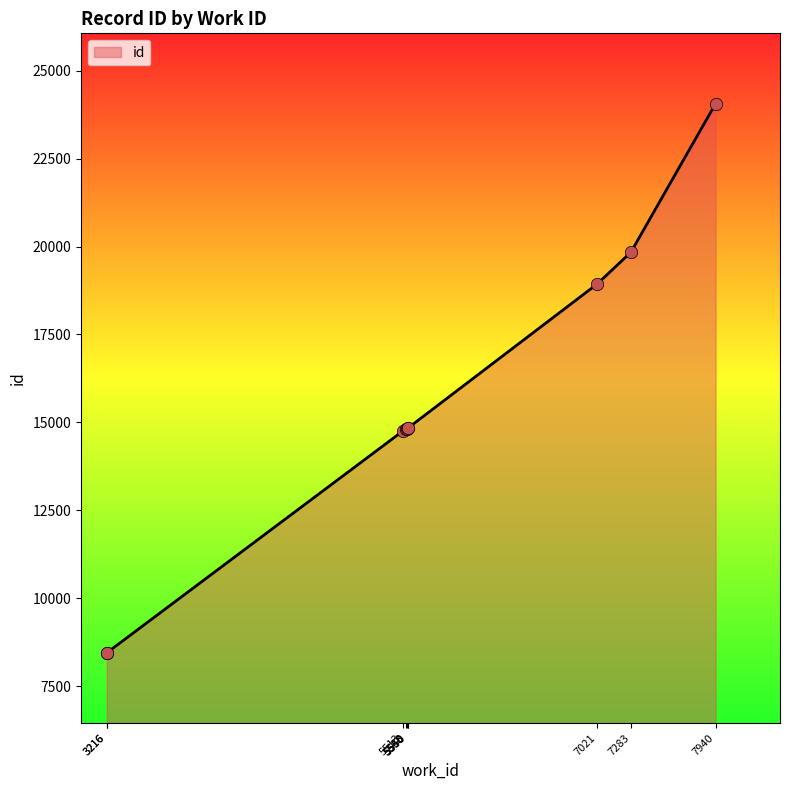

Which has a higher value, 7283 or 5538?

7283